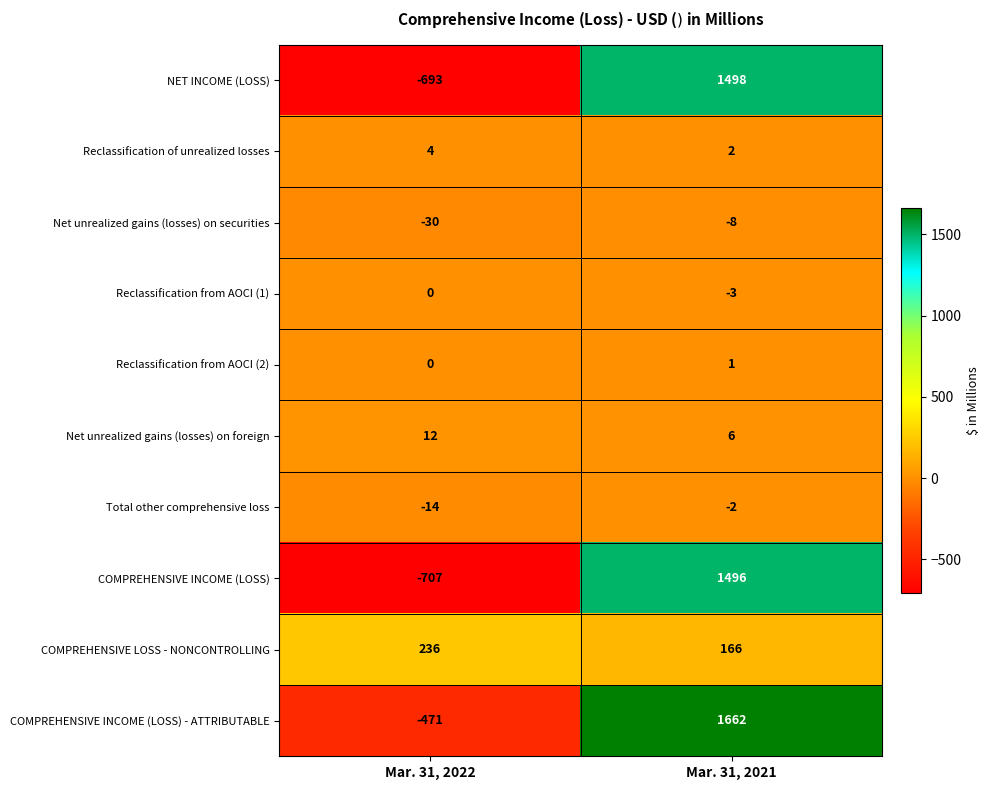

Which category has the lowest value across all series?

Mar. 31, 2022